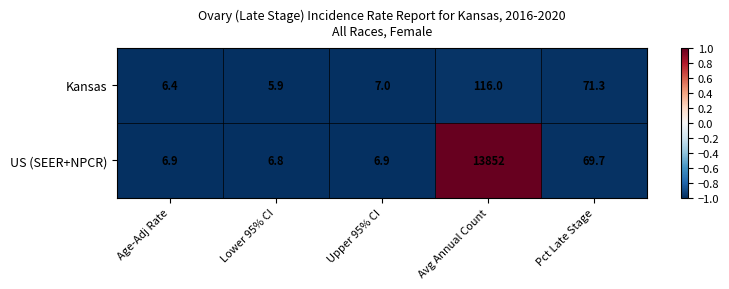

Where is US (SEER+NPCR) nearest to the value 6929?

Pct Late Stage